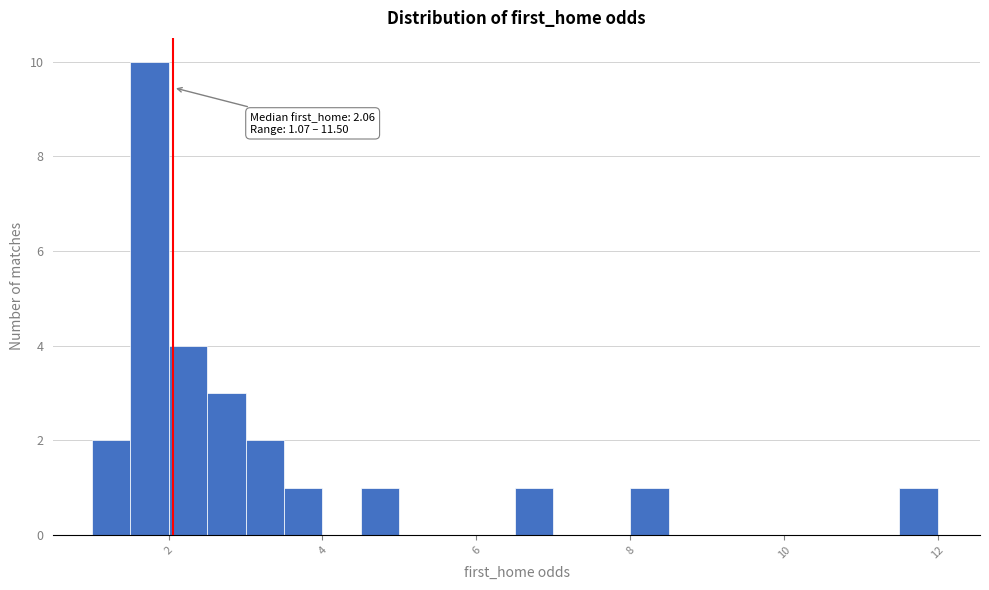

Around what value on the x-axis is the tallest bar? Give the approximate position of its centre, as read against the axis.

1.8